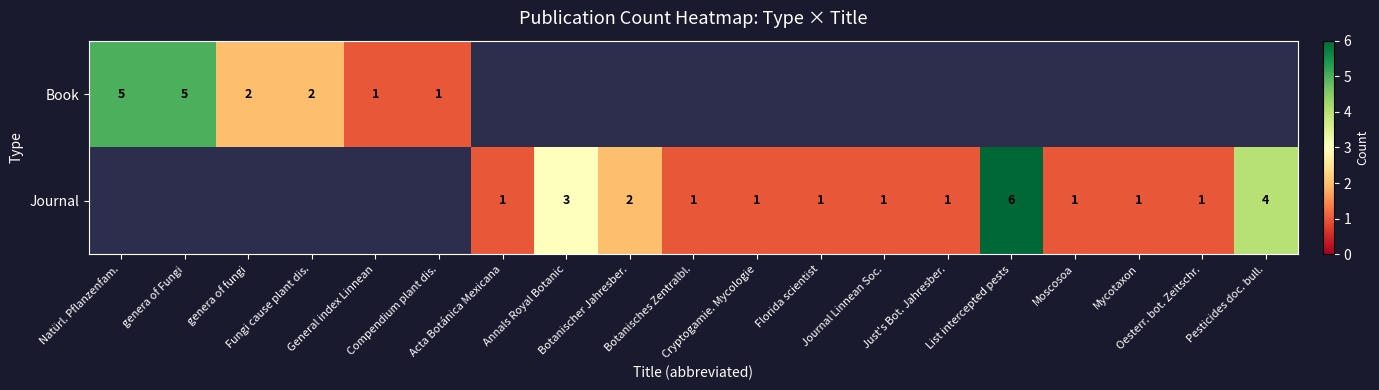

At how many categories does at least one series exceed 5?

1